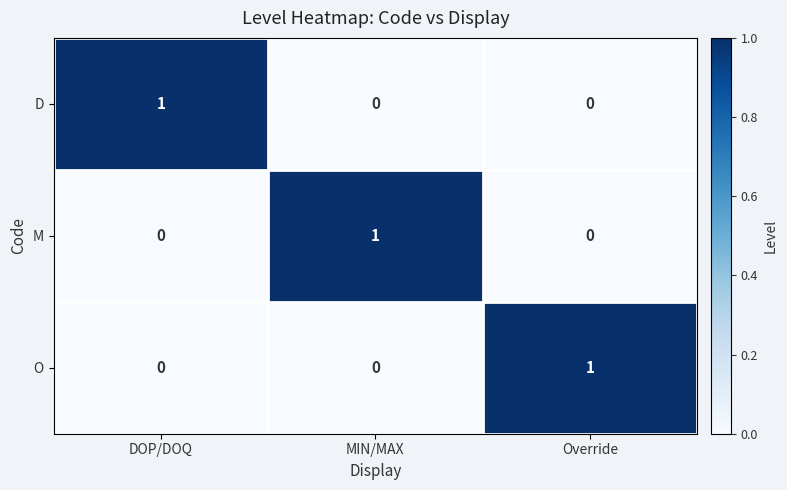

How many M values are between 0 and 1?

3